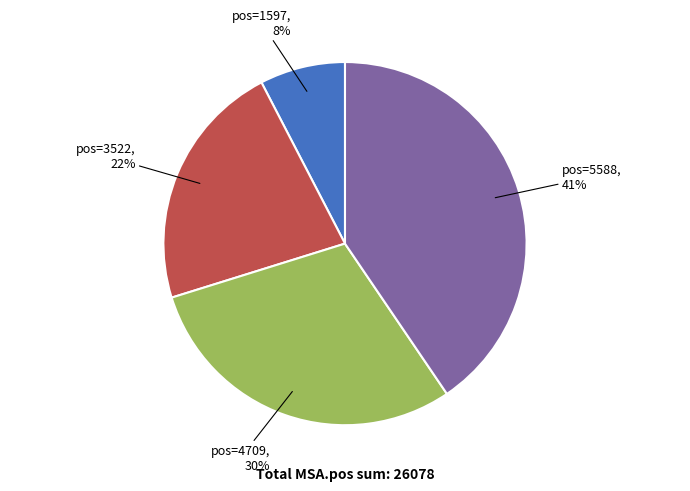

Is there any slice that represents more than half of the pie?

No